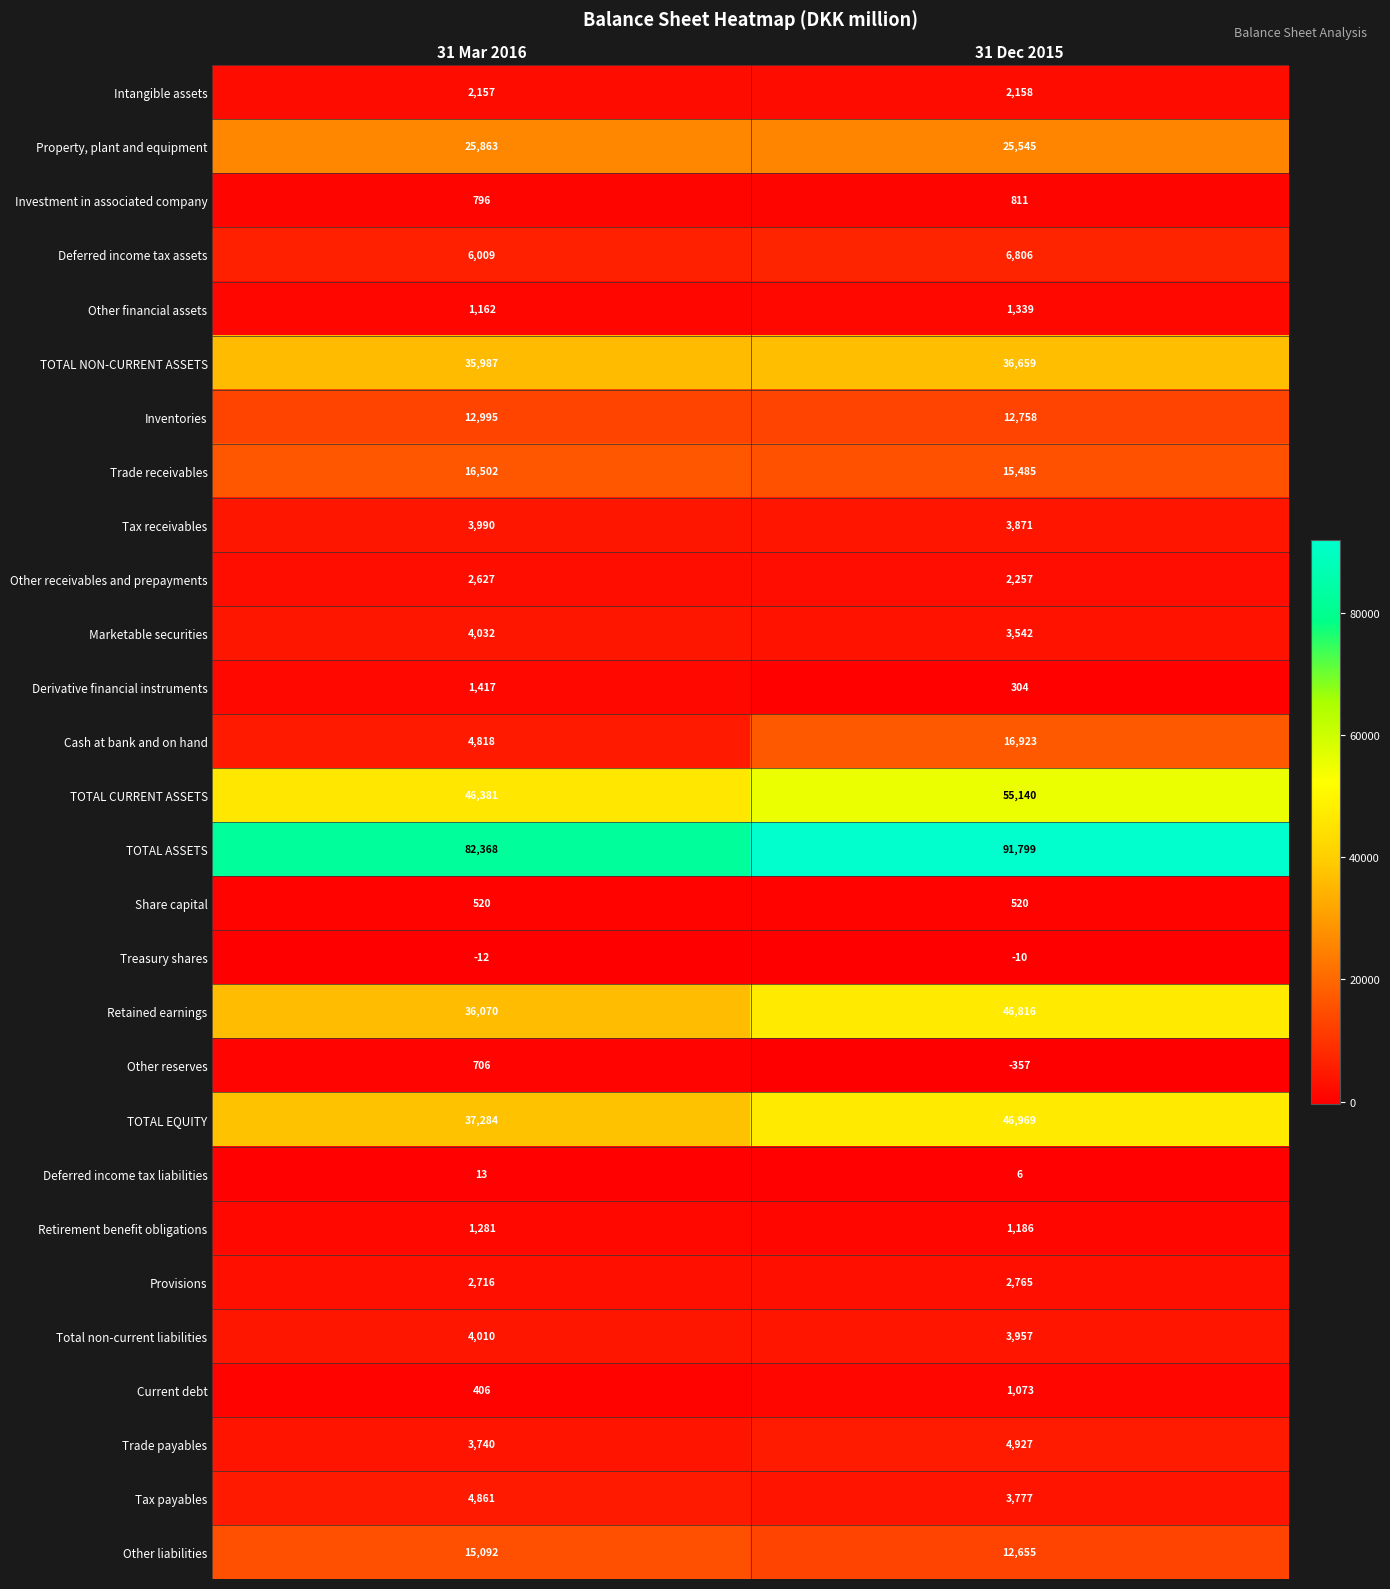

The value of Share capital at 31 Mar 2016 is 520. True or false?

True